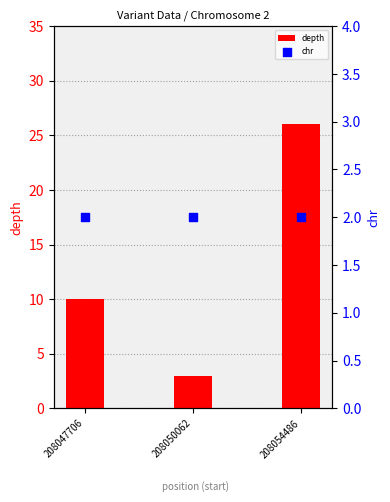

At which category is the sum across all series the highest?

208054486